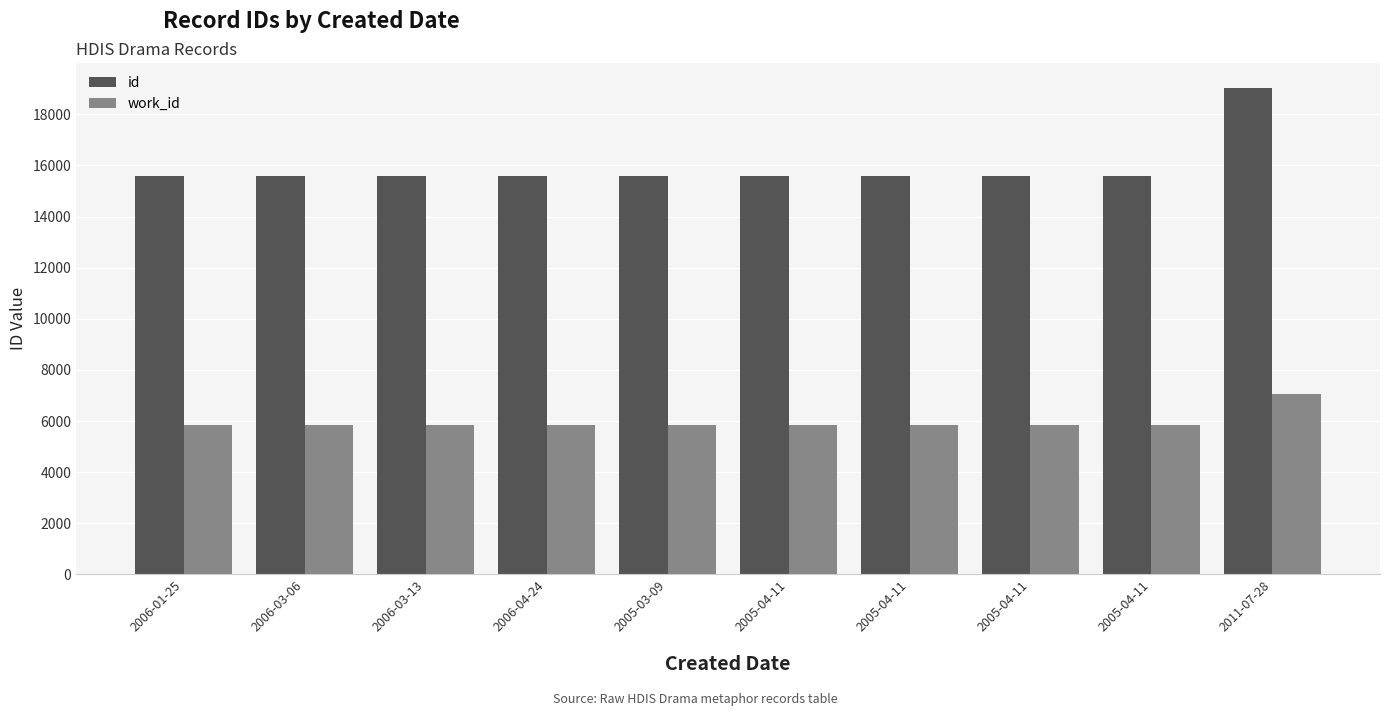

What is the label of the 4th bar from the right?

2005-04-11